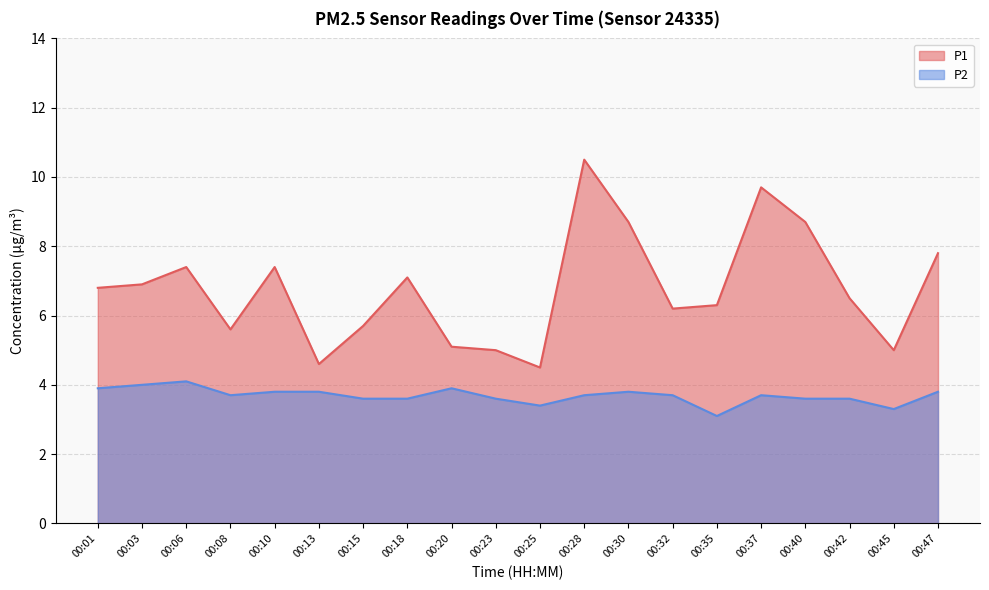

What is the approximate value of P2 at 00:15?

3.6